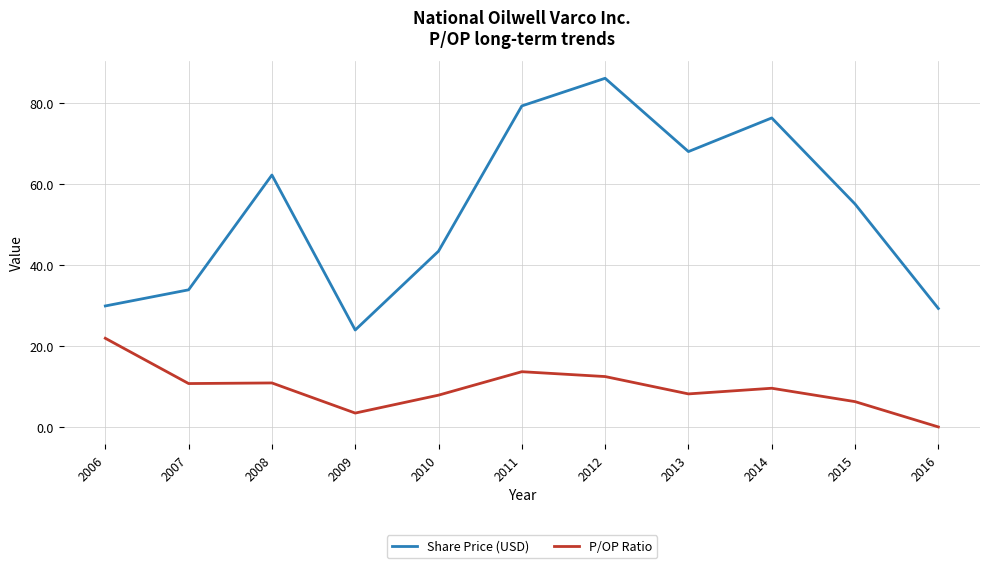

The P/OP Ratio series shows 6.3 at 2015. True or false?

True